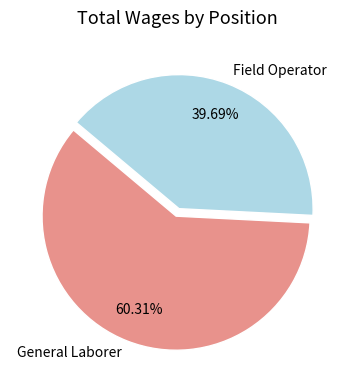

The General Laborer slice represents 60% of the pie. True or false?

True